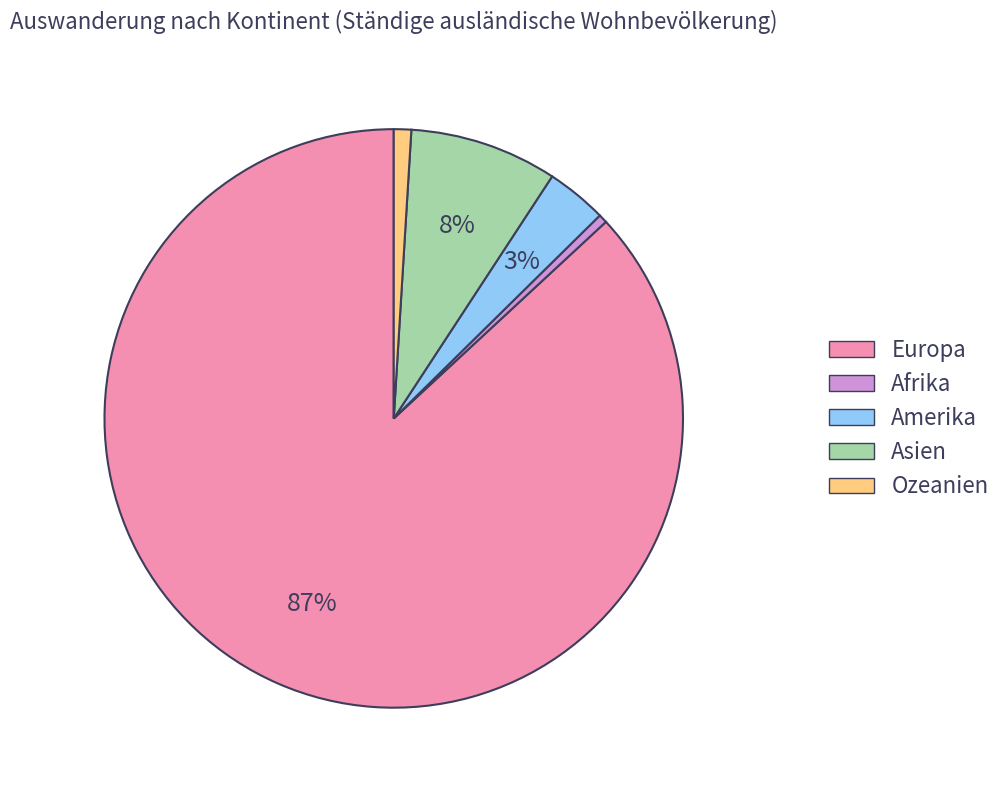

Is the sum of Europa and Ozeanien greater than half?

Yes